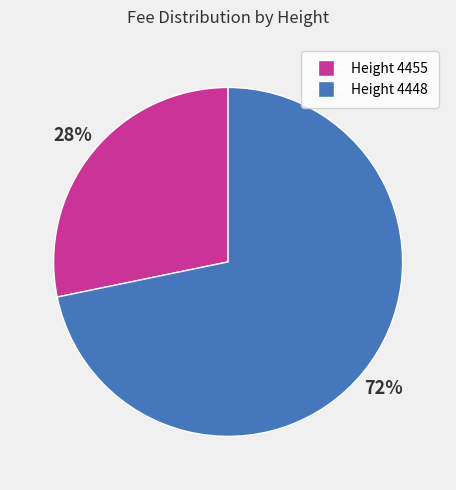

Count the number of slices in the pie.

2